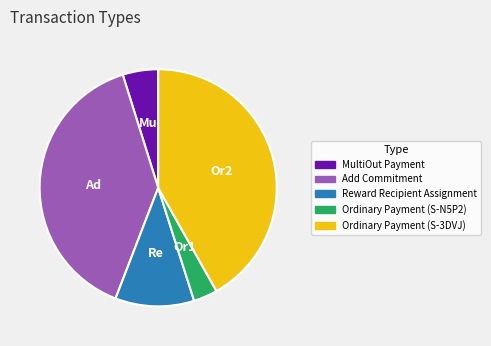

The Add Commitment slice represents 25% of the pie. True or false?

False